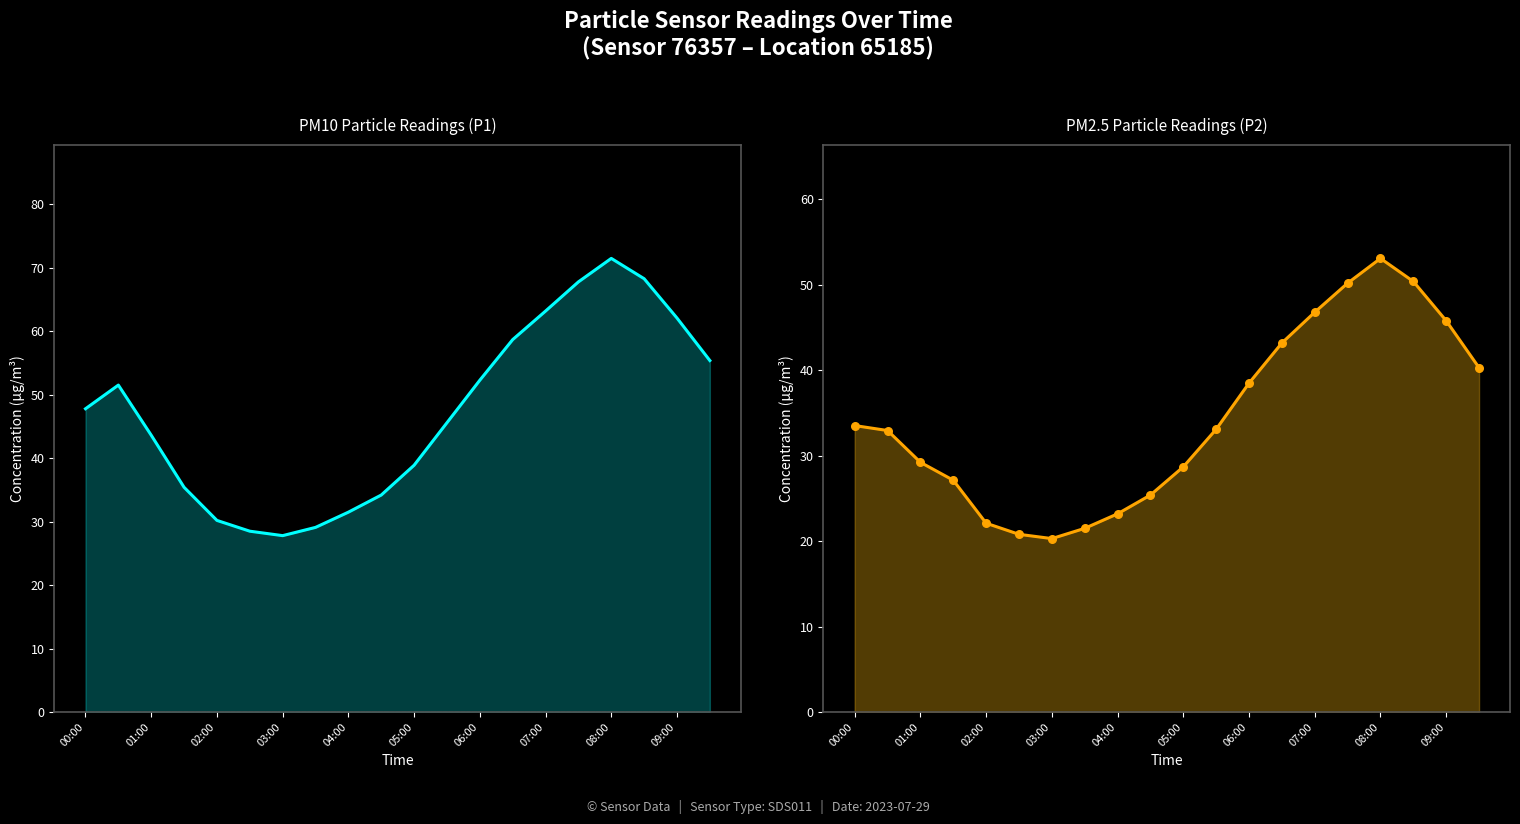

What are all the series names shown in the legend?

P1, P2